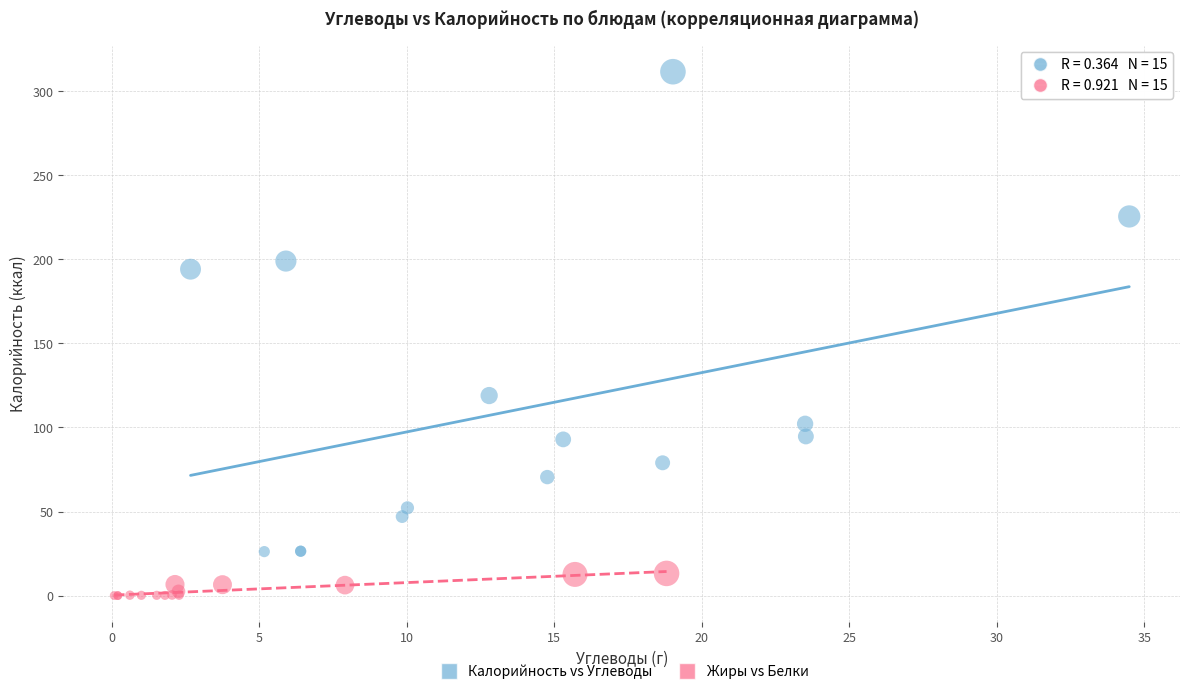

Which series has the largest Y range (max minus min)?

Калорийность vs Углеводы